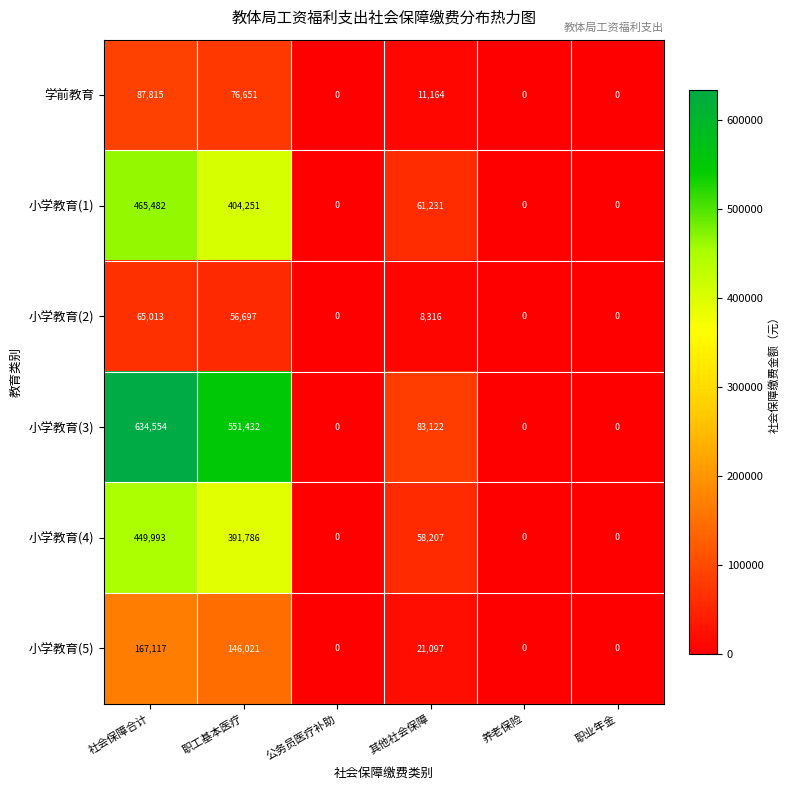

Rank the series by their maximum value, from highest to lowest.

小学教育(3), 小学教育(1), 小学教育(4), 小学教育(5), 学前教育, 小学教育(2)